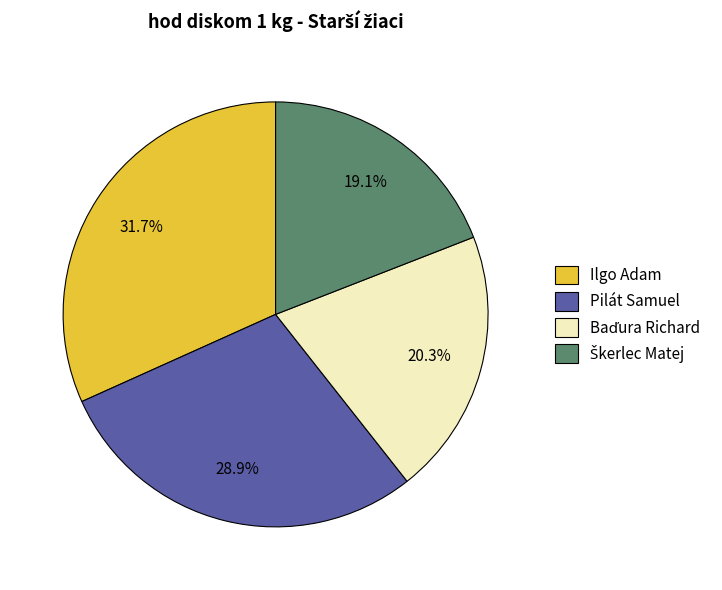

Does Ilgo Adam represent more than half of the total?

No